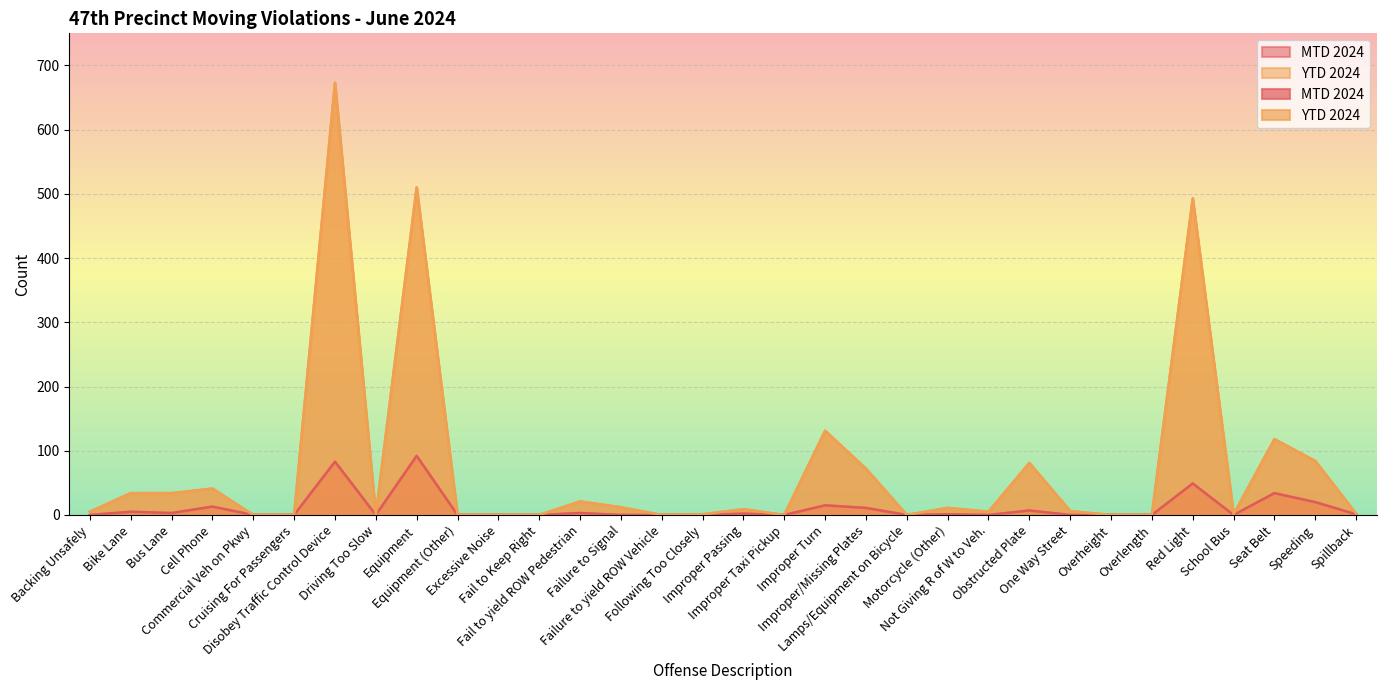

Which series has the largest total across all categories?

YTD 2024